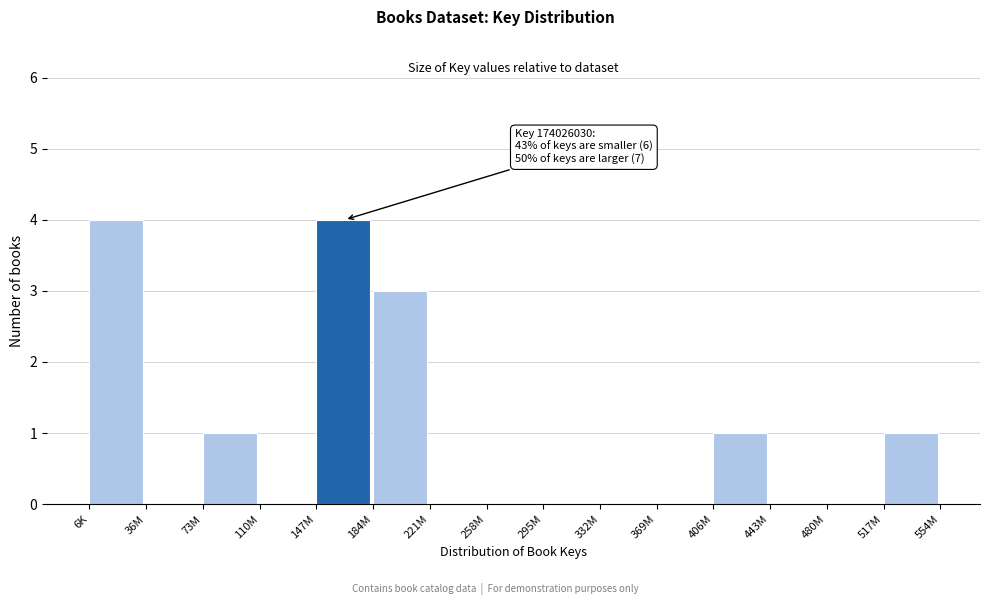

Reading left to right, what are all the values shown in this chart?

6K=4	36M=0	73M=1	110M=0	147M=4	184M=3	221M=0	258M=0	295M=0	332M=0	369M=0	406M=1	443M=0	480M=0	517M=1